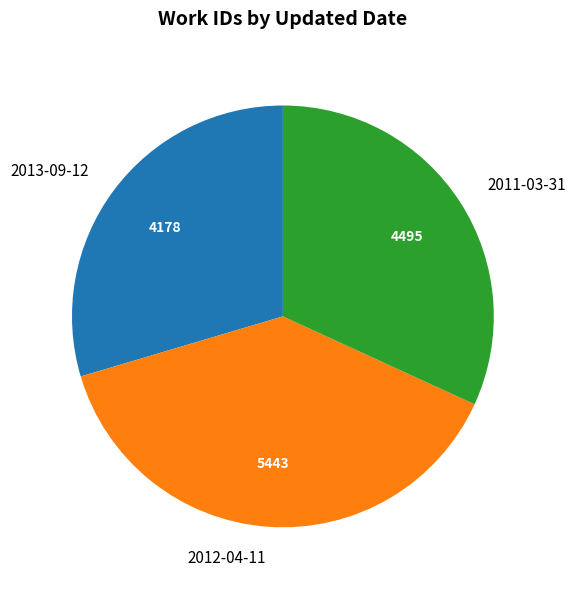

Is it true that 2012-04-11 is 39% of the pie?

True